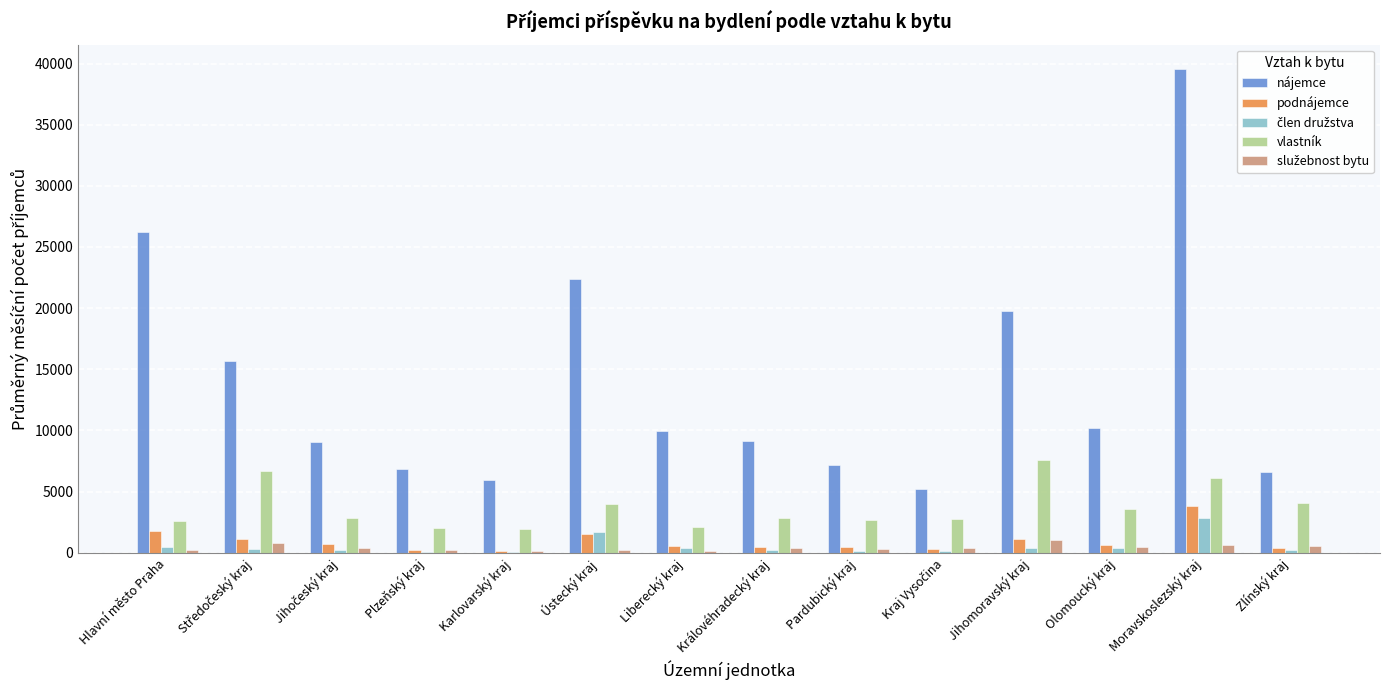

What is the greatest value displayed?

39564.9